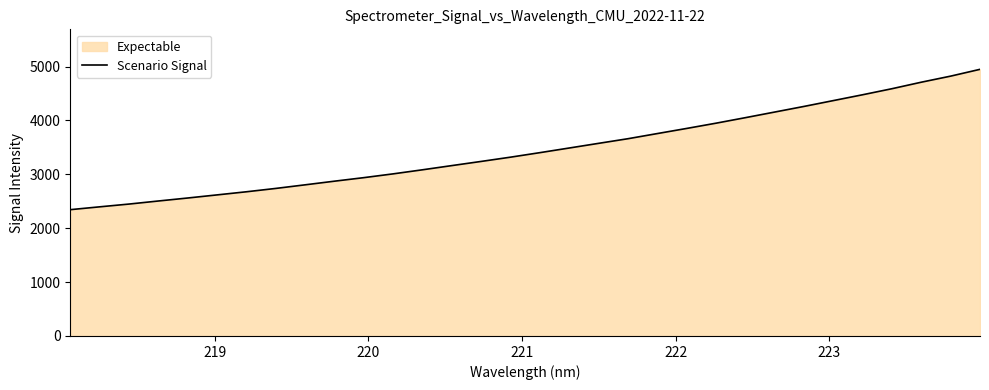

What is the difference between the maximum and minimum values?

2604.7